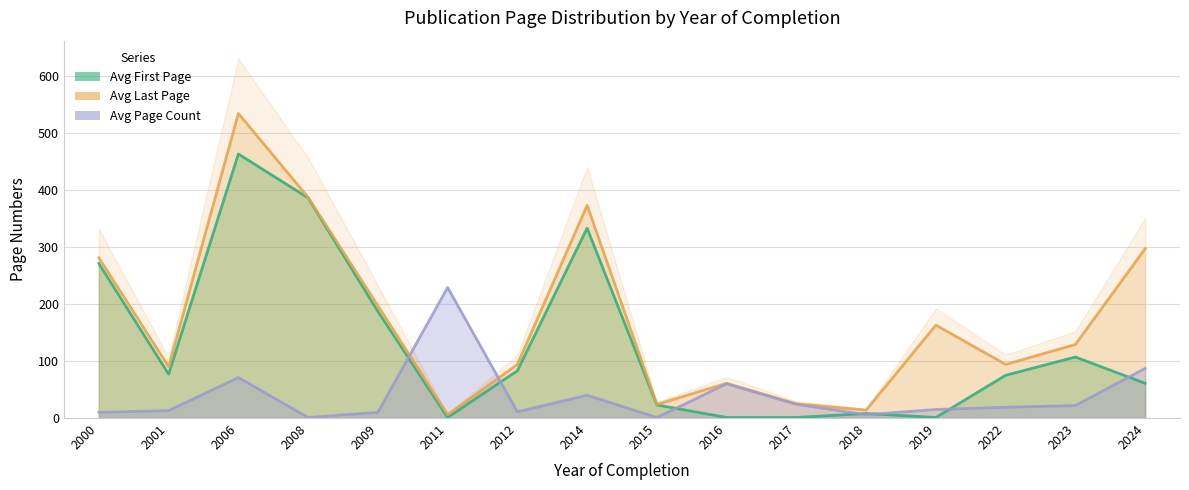

True or false: Avg Page Count has more than 1 interior local peaks.

True